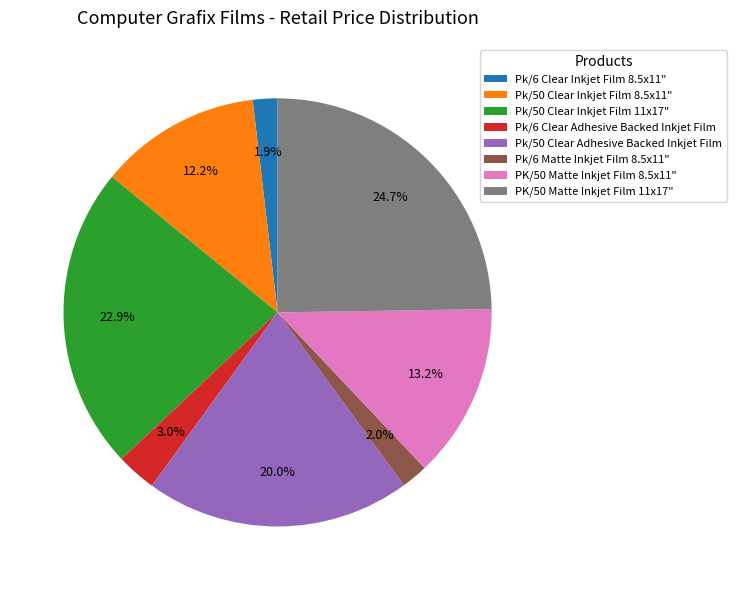

Is there a majority slice in this chart?

No